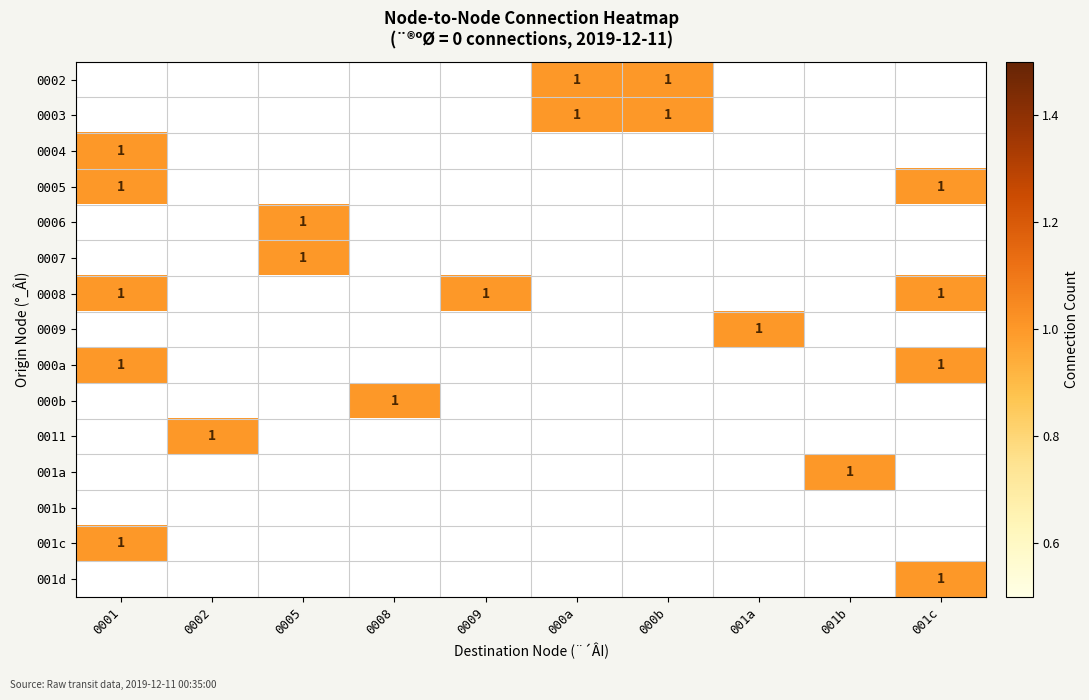

At which category does the chart reach its peak across all series?

000a